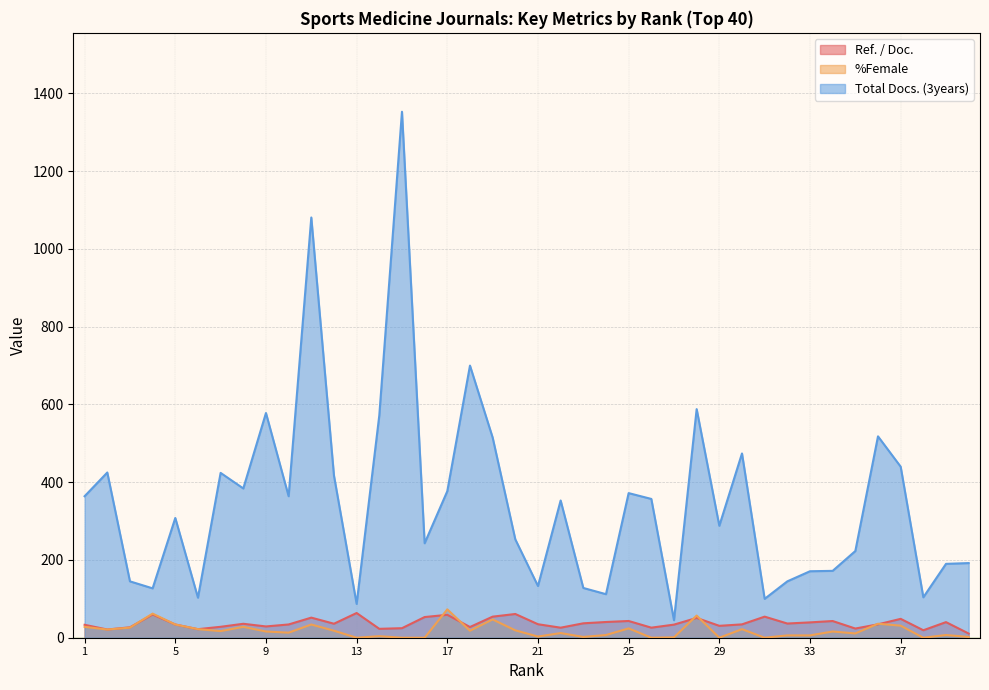

What is the difference between the maximum and minimum values in the %Female series?

73.0